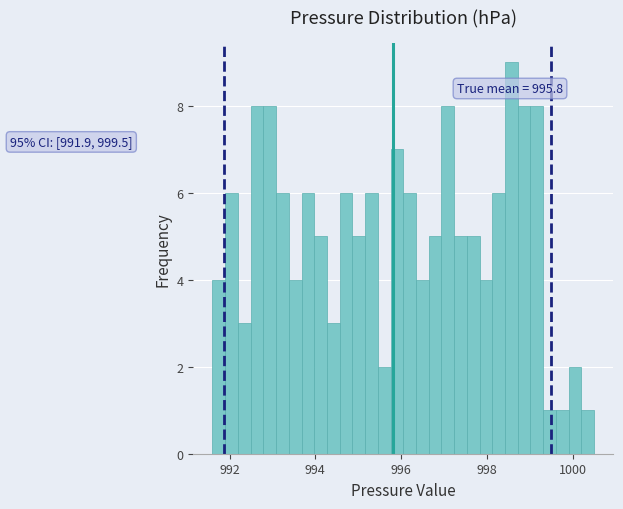

Around what value on the x-axis is the tallest bar? Give the approximate position of its centre, as read against the axis.

998.6